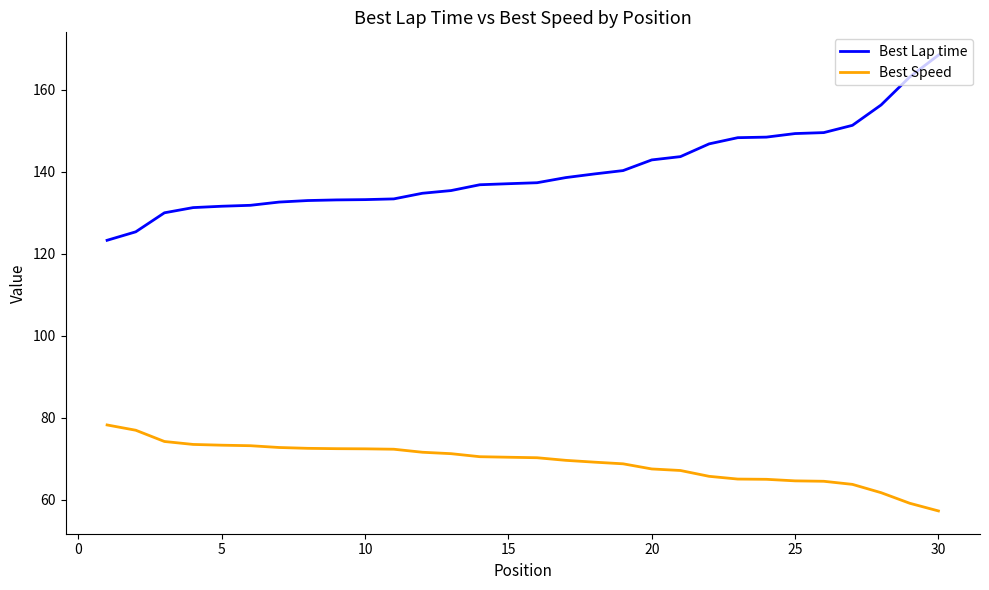

What is the difference between the maximum and minimum values in the Best Lap time series?

45.2